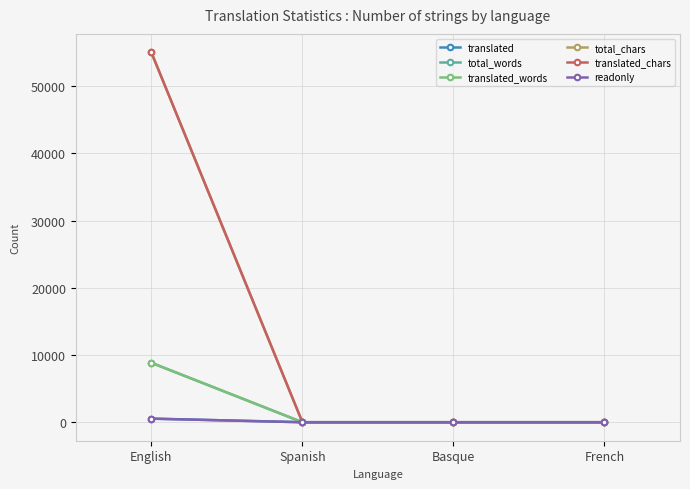

How many positive values does the translated_chars series have?

1